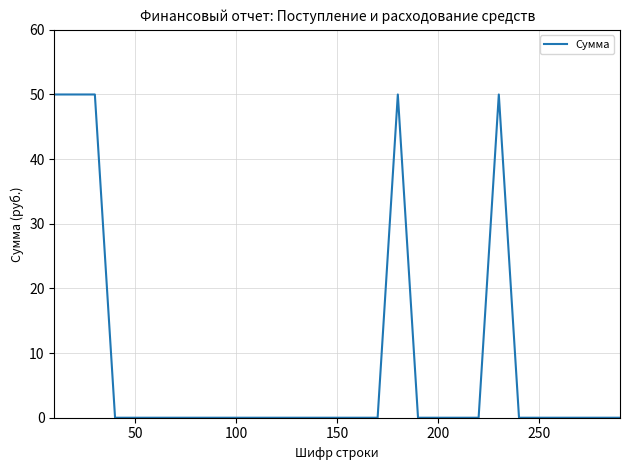

What is the difference between the maximum and minimum values?

50